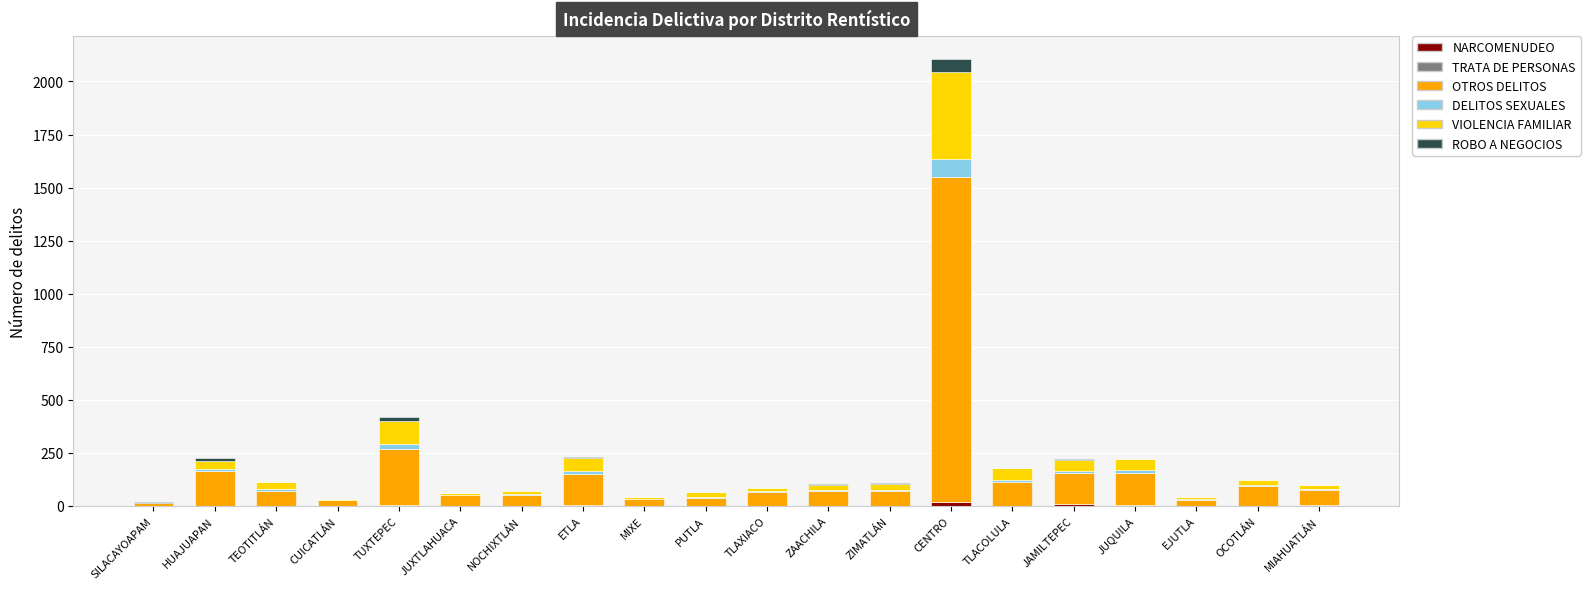

Rank the categories by ROBO A NEGOCIOS value from lowest to highest.

CUICATLÁN, MIXE, TLAXIACO, EJUTLA, OCOTLÁN, TEOTITLÁN, JUXTLAHUACA, ZIMATLÁN, MIAHUATLÁN, SILACAYOAPAM, NOCHIXTLÁN, ZAACHILA, TLACOLULA, JAMILTEPEC, PUTLA, JUQUILA, ETLA, HUAJUAPAN, TUXTEPEC, CENTRO